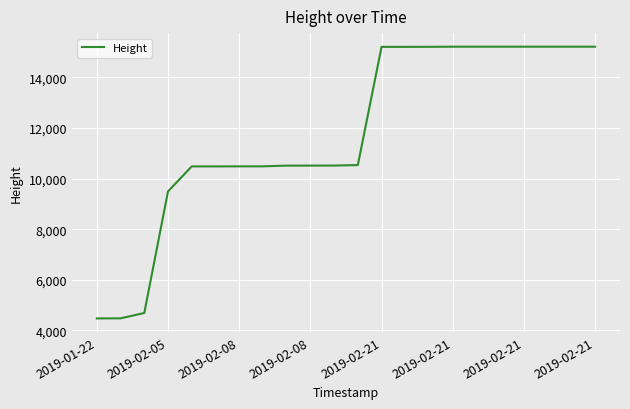

What is the smallest value displayed?

4469